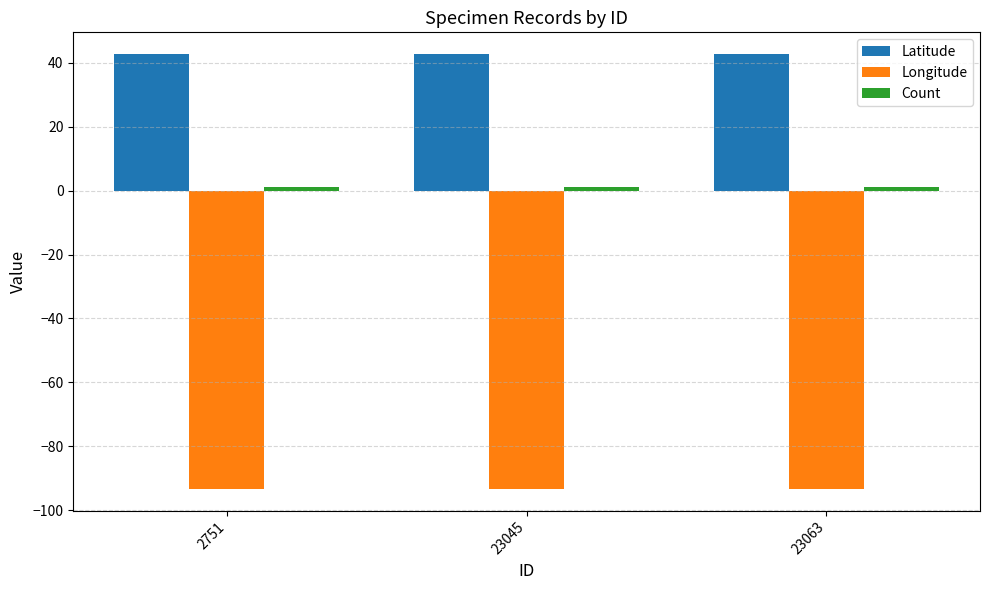

Which series has the largest total across all categories?

Latitude